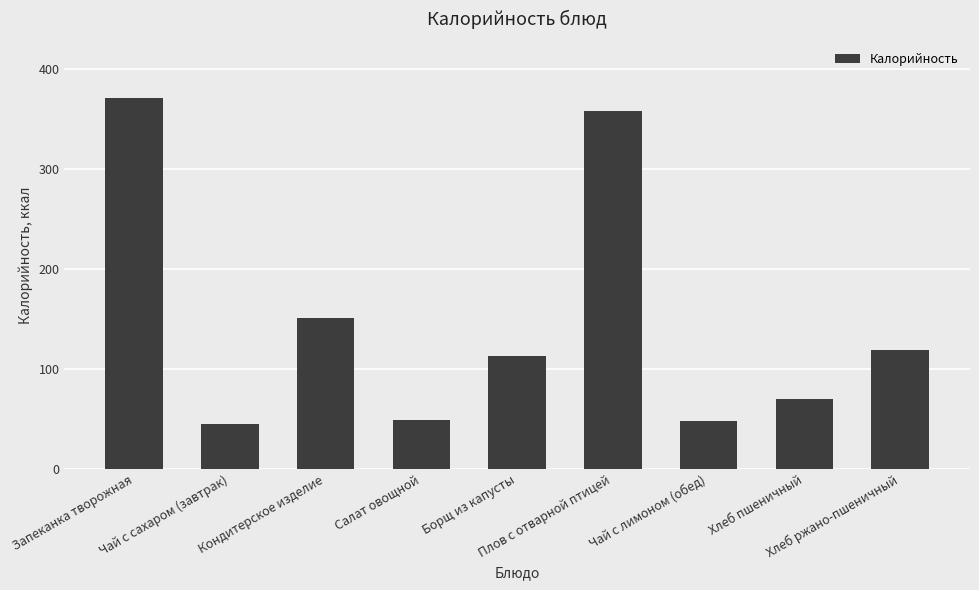

What is the difference between the second highest and minimum values?

312.8